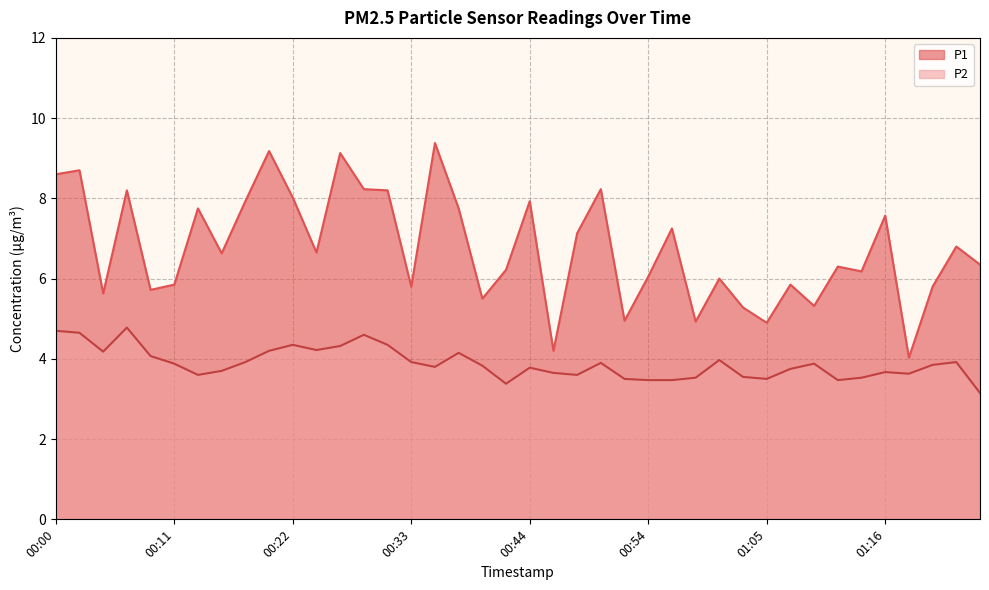

How many interior local peaks does the P2 series have?

10